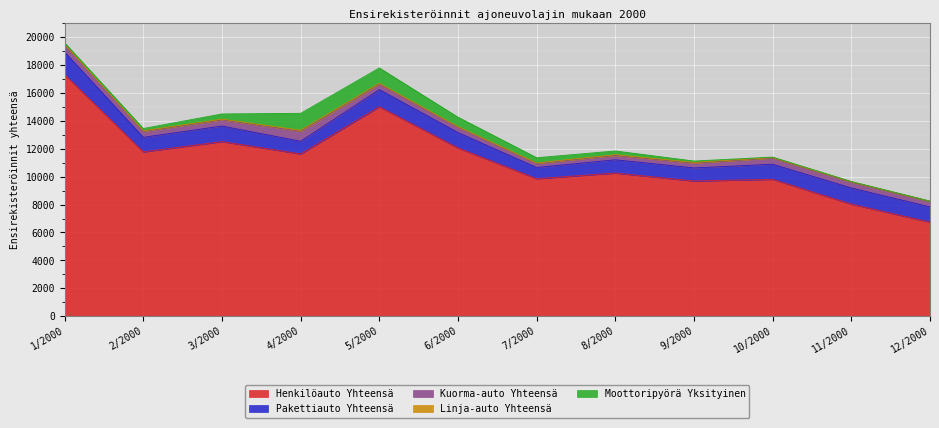

What is the difference between the maximum and minimum values in the Moottoripyörä Yksityinen series?

1200